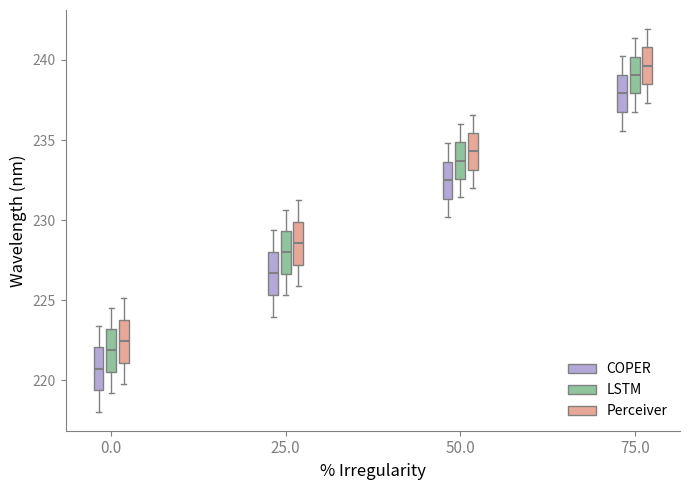

Reading left to right, read every box against the y-axis: the position of its median line, the range the box covers, and the ends of its whiskers. The values are not printed on the chart, so give them approximately, as read against the axis.

0.0 (COPER): median 220.5, box 219.5 to 222.0, whiskers 218.0 to 223.5
0.0 (LSTM): median 222.0, box 220.5 to 223.0, whiskers 219.0 to 224.5
0.0 (Perceiver): median 222.5, box 221.0 to 224.0, whiskers 220.0 to 225.0
25.0 (COPER): median 226.5, box 225.5 to 228.0, whiskers 224.0 to 229.5
25.0 (LSTM): median 228.0, box 226.5 to 229.5, whiskers 225.5 to 230.5
25.0 (Perceiver): median 228.5, box 227.0 to 230.0, whiskers 226.0 to 231.0
50.0 (COPER): median 232.5, box 231.5 to 233.5, whiskers 230.0 to 235.0
50.0 (LSTM): median 233.5, box 232.5 to 235.0, whiskers 231.5 to 236.0
50.0 (Perceiver): median 234.5, box 233.0 to 235.5, whiskers 232.0 to 236.5
75.0 (COPER): median 238.0, box 236.5 to 239.0, whiskers 235.5 to 240.0
75.0 (LSTM): median 239.0, box 238.0 to 240.0, whiskers 237.0 to 241.5
75.0 (Perceiver): median 239.5, box 238.5 to 241.0, whiskers 237.5 to 242.0